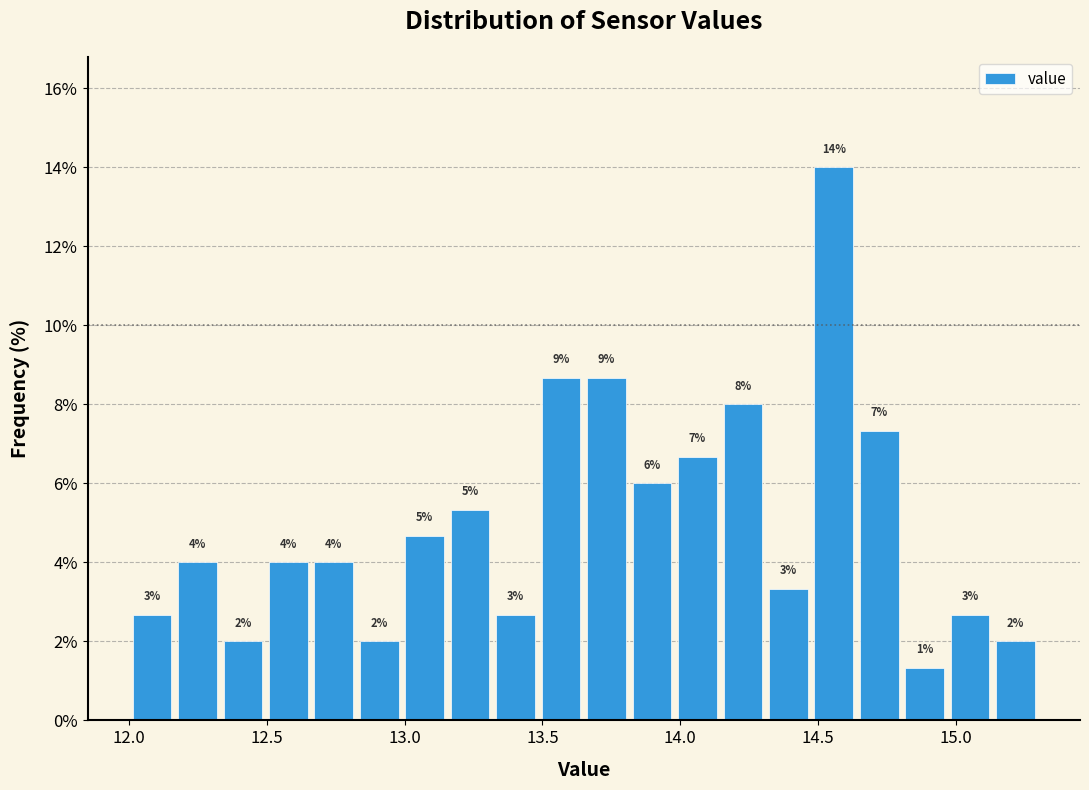

Around what value on the x-axis is the tallest bar? Give the approximate position of its centre, as read against the axis.

14.55